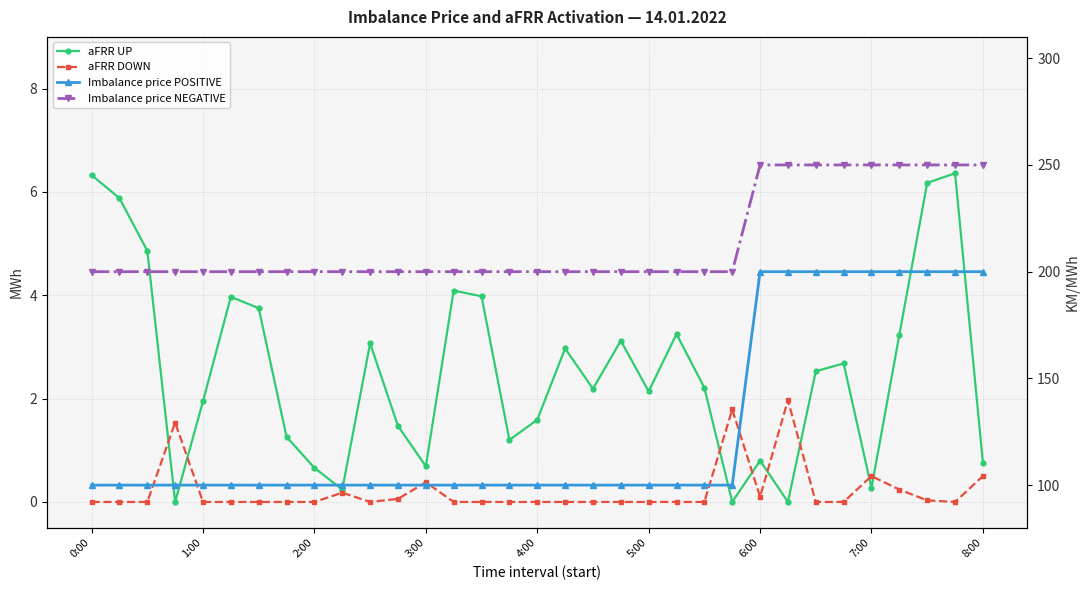

Rank the series by their maximum value, from lowest to highest.

aFRR DOWN, aFRR UP, Imbalance price POSITIVE, Imbalance price NEGATIVE